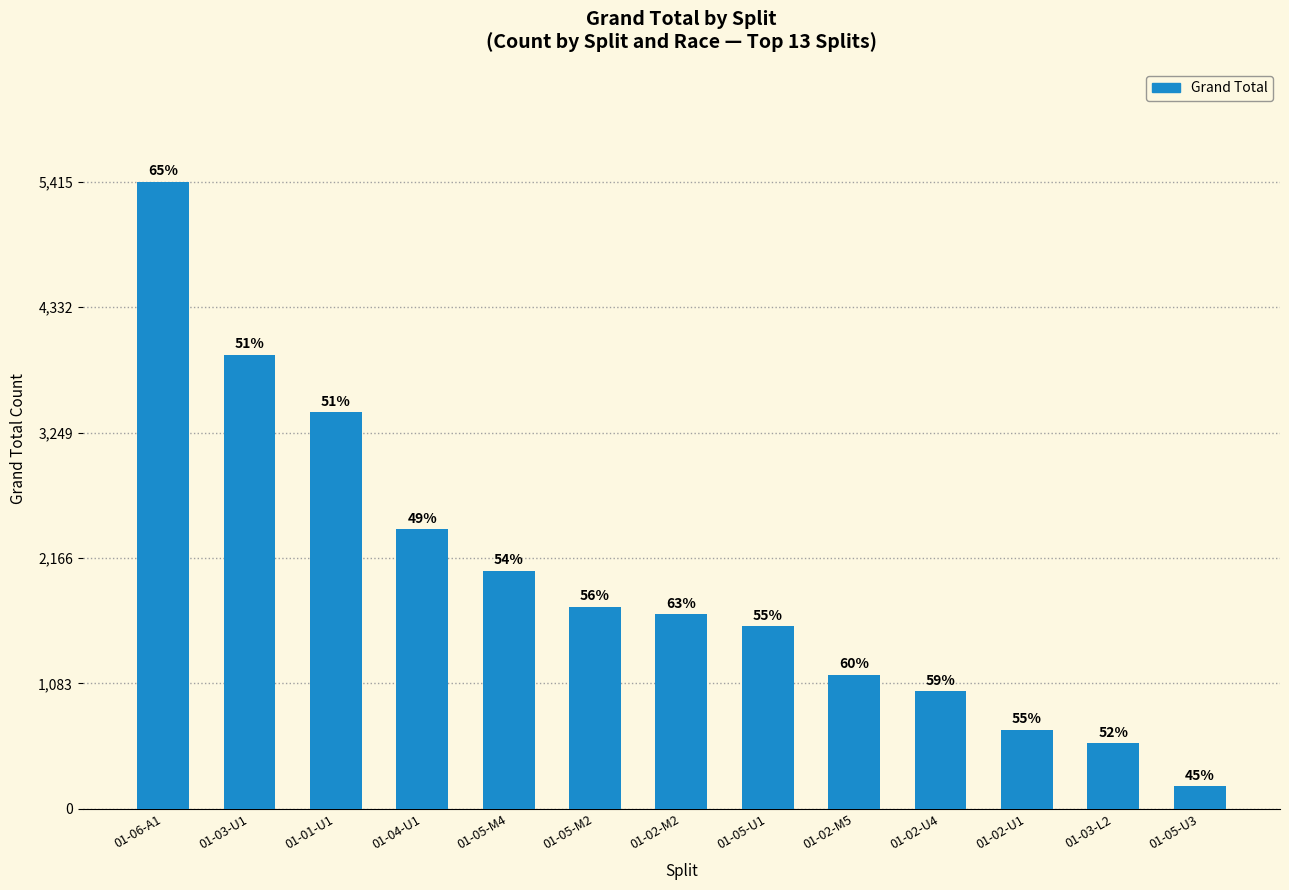

Reading right to left, transcribe all the data shown in this chart.

01-05-U3=195	01-03-L2=567	01-02-U1=685	01-02-U4=1016	01-02-M5=1157	01-05-U1=1577	01-02-M2=1680	01-05-M2=1745	01-05-M4=2055	01-04-U1=2417	01-01-U1=3427	01-03-U1=3923	01-06-A1=5415